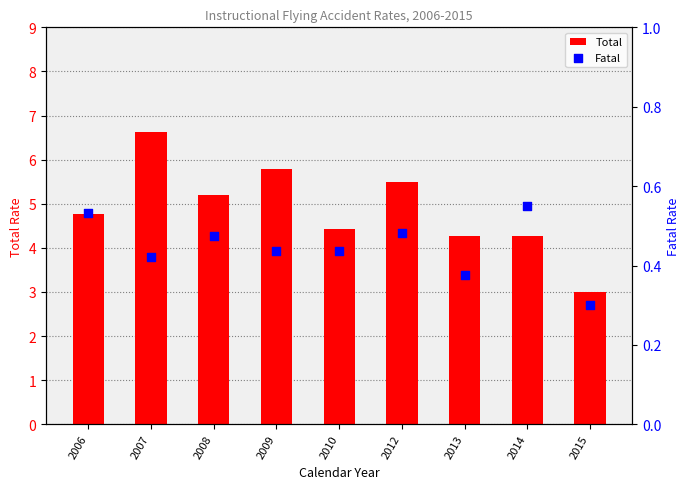

At which category is the sum across all series the highest?

2007